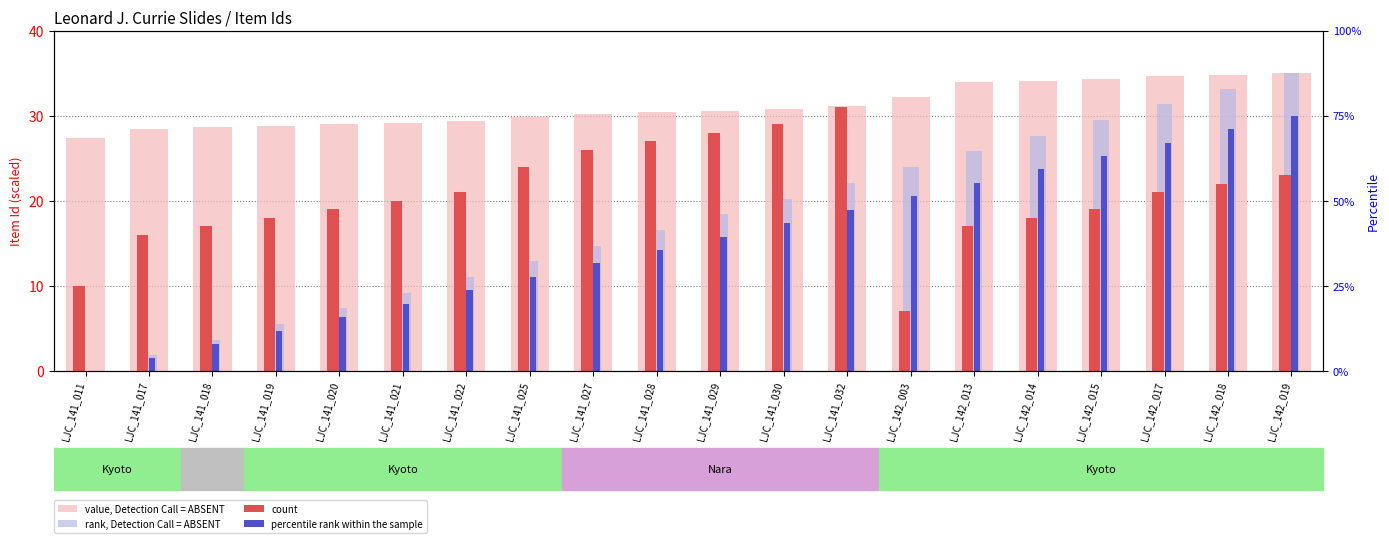

At which category is the sum across all series the highest?

LJC_142_019